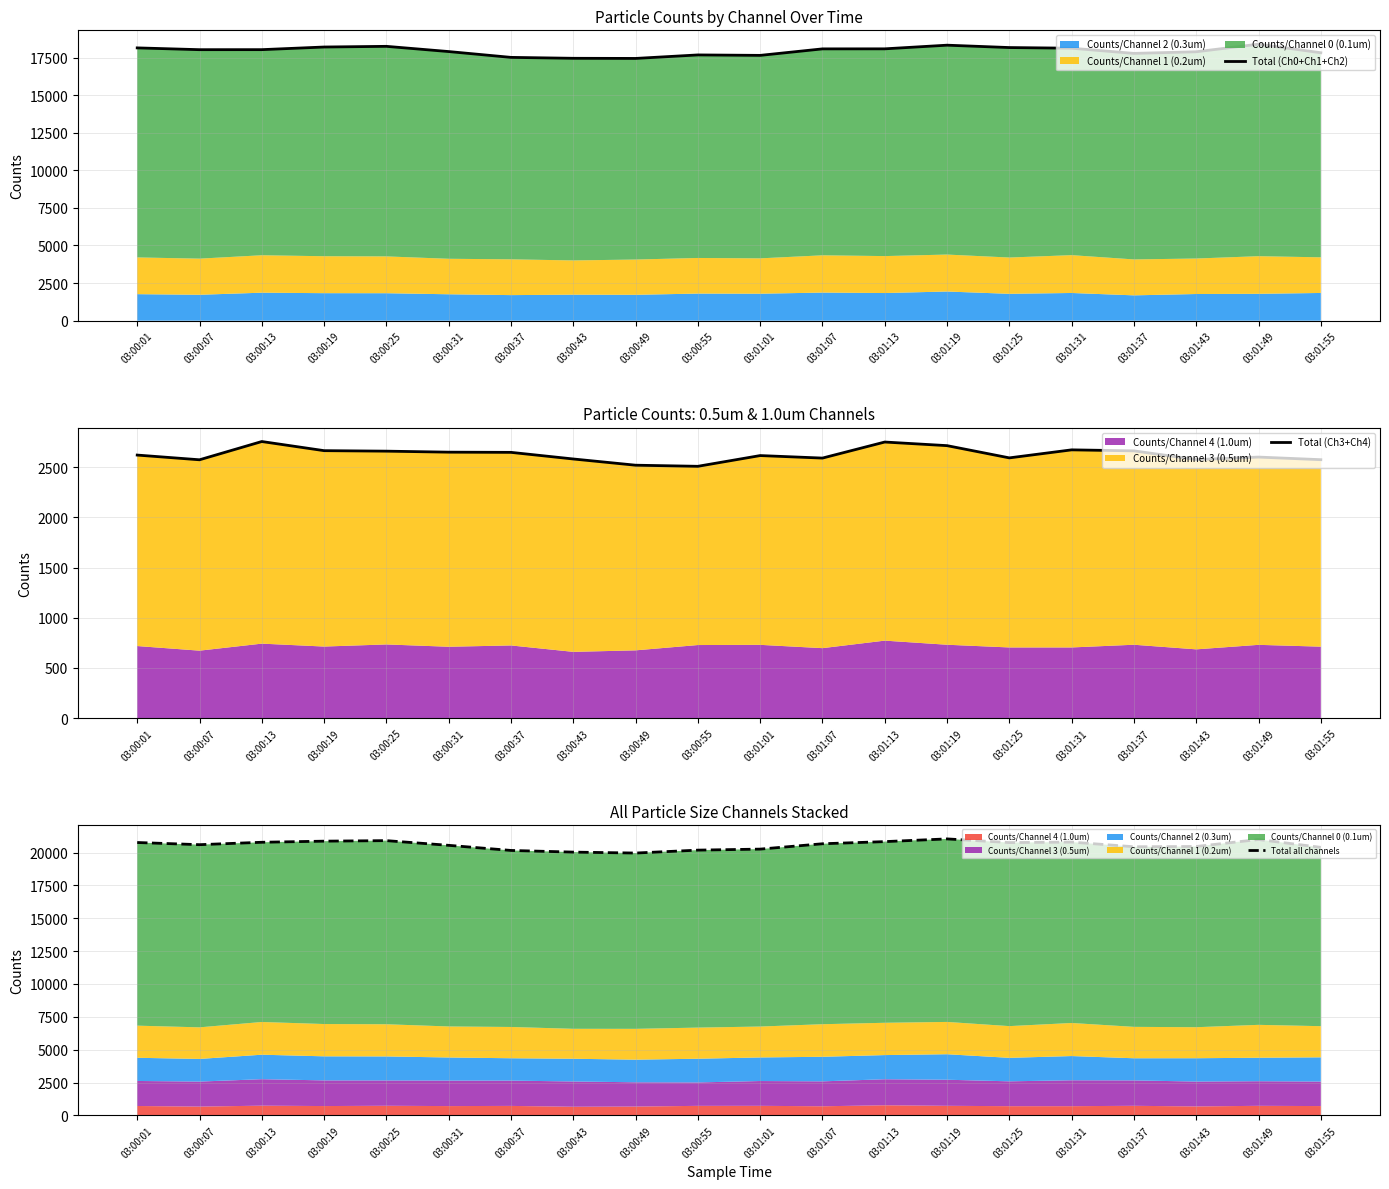

The value of Total all channels at 03:00:37 is 20158. True or false?

True